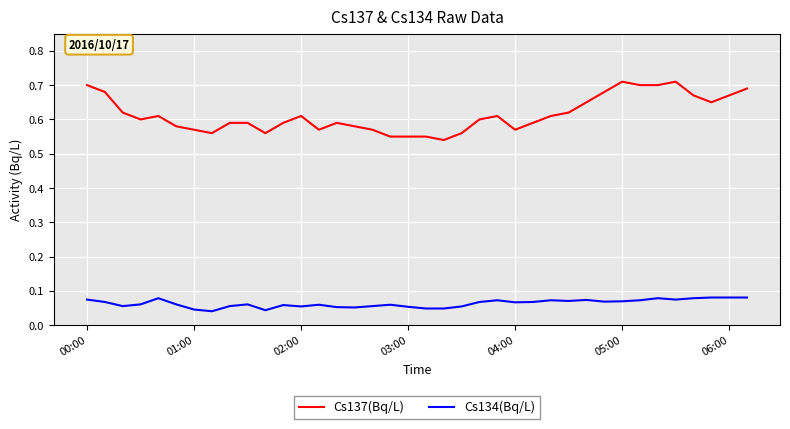

Which series has the largest range (max minus min)?

Cs137(Bq/L)